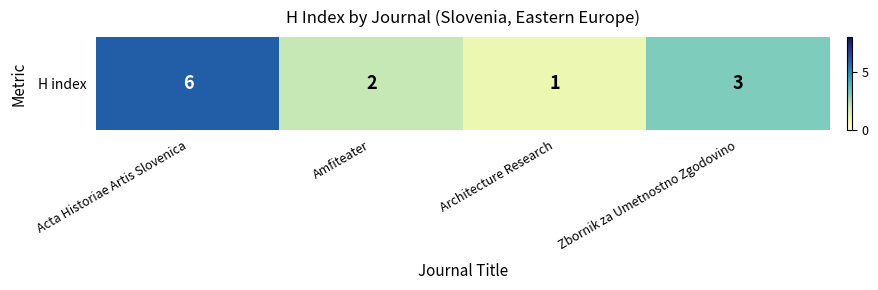

What is the ratio of the value at Acta Historiae Artis Slovenica to the value at Zbornik za Umetnostno Zgodovino?

2.0